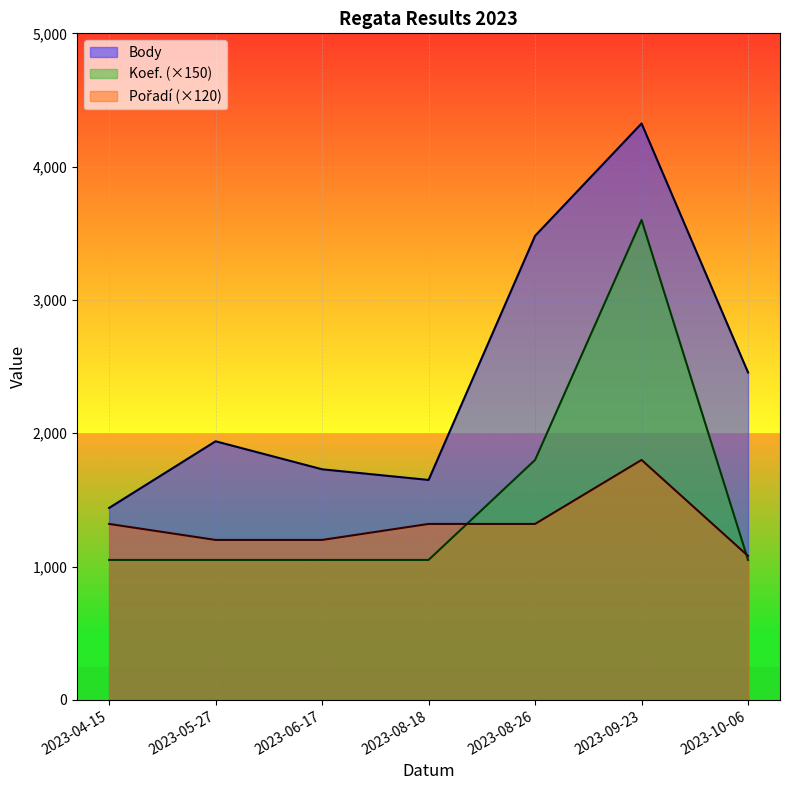

List the labels in order of Body value, largest first.

2023-09-23, 2023-08-26, 2023-10-06, 2023-05-27, 2023-06-17, 2023-08-18, 2023-04-15